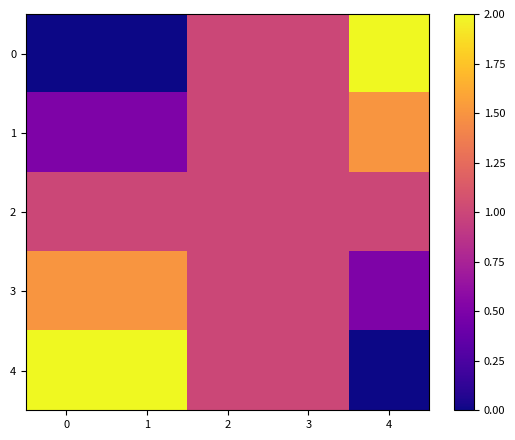

List the series in order of their peak value, highest first.

0, 4, 1, 3, 2